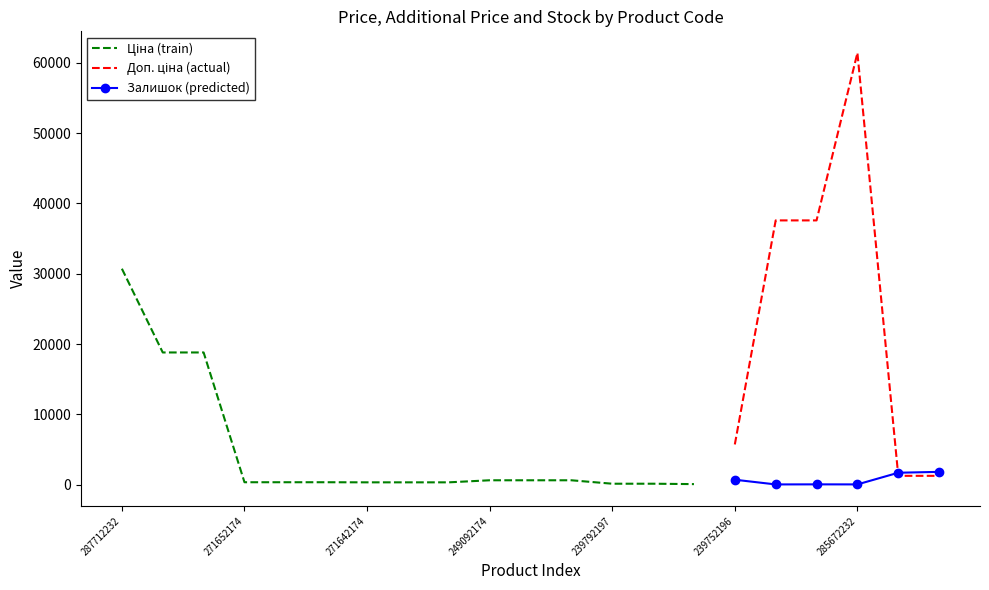

True or false: Доп. ціна has more than 2 interior local peaks.

False